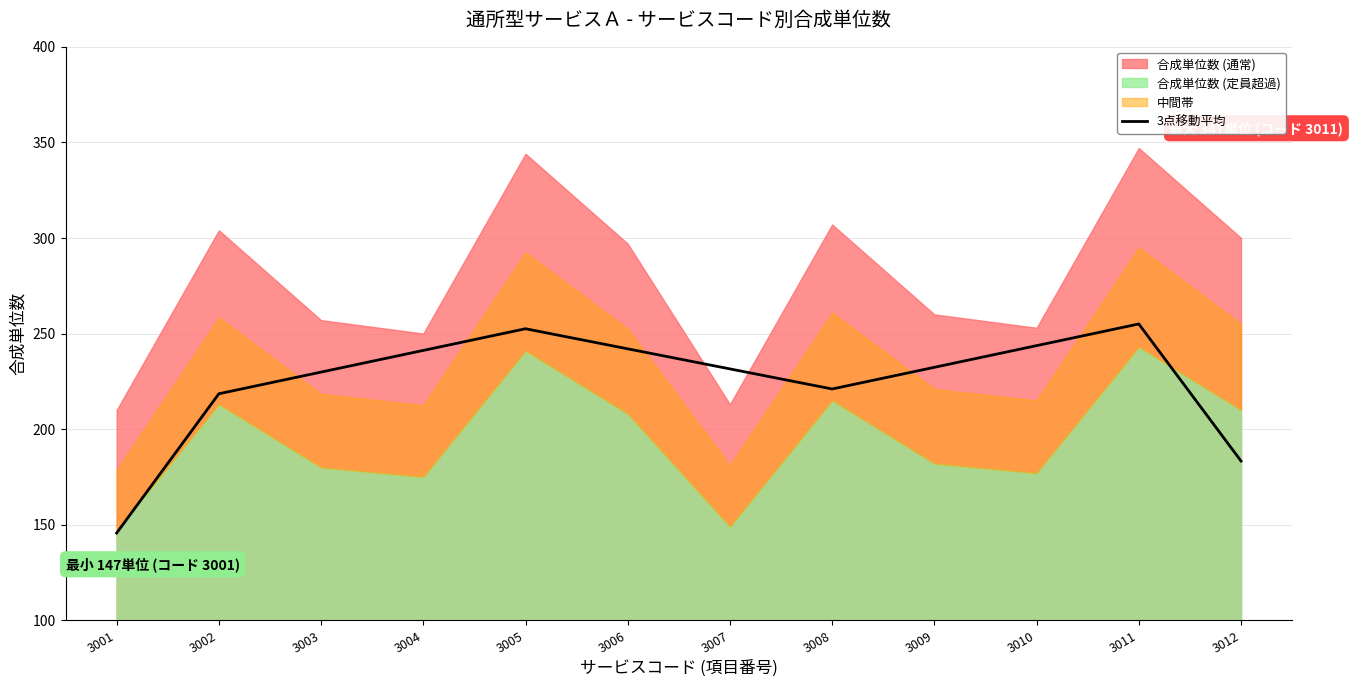

How many interior local valleys (lower than both neighbors) does the data have?

1